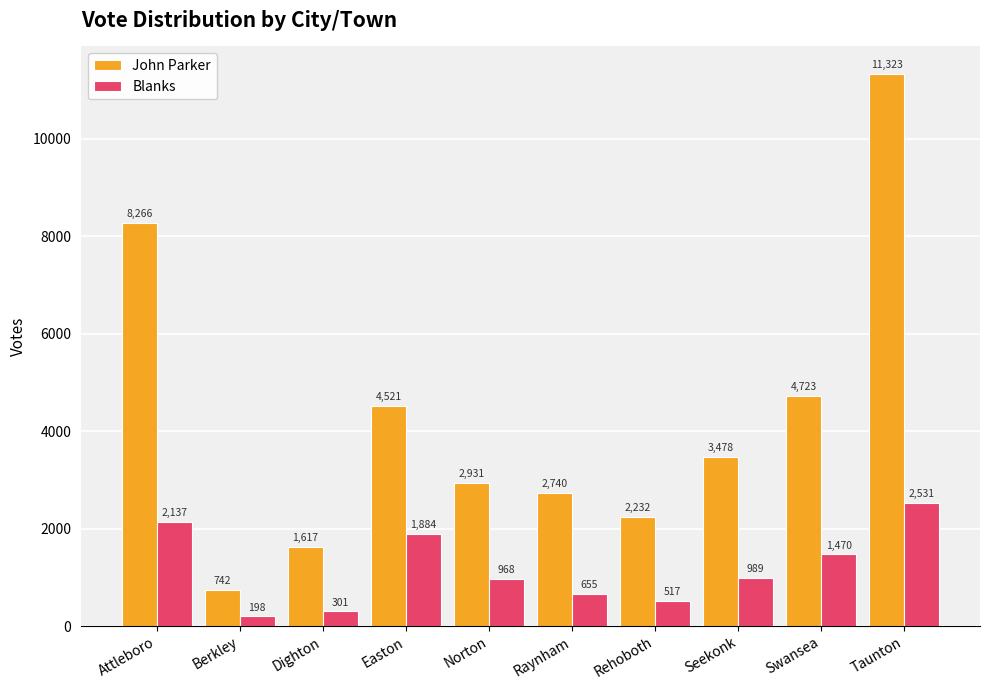

What is the difference between the Blanks values at Attleboro and Seekonk?

1148